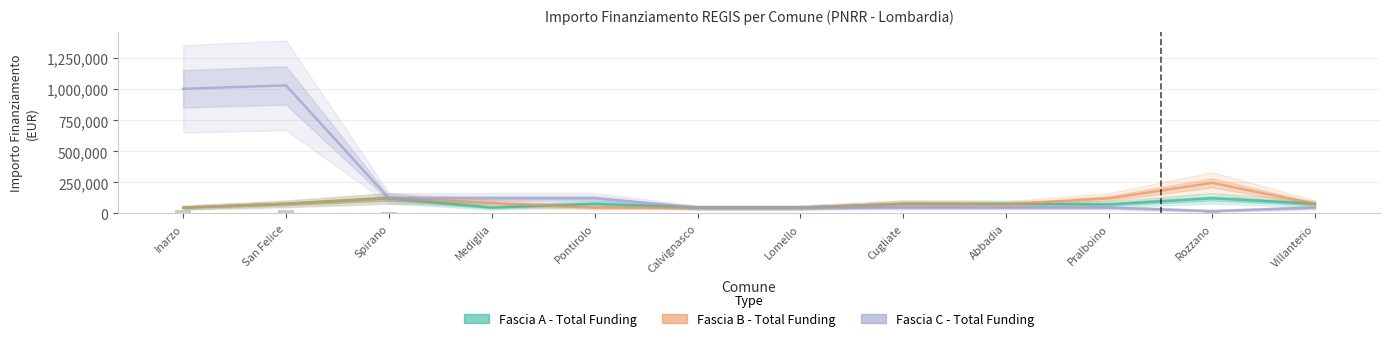

What is the minimum value shown in the chart?

19752